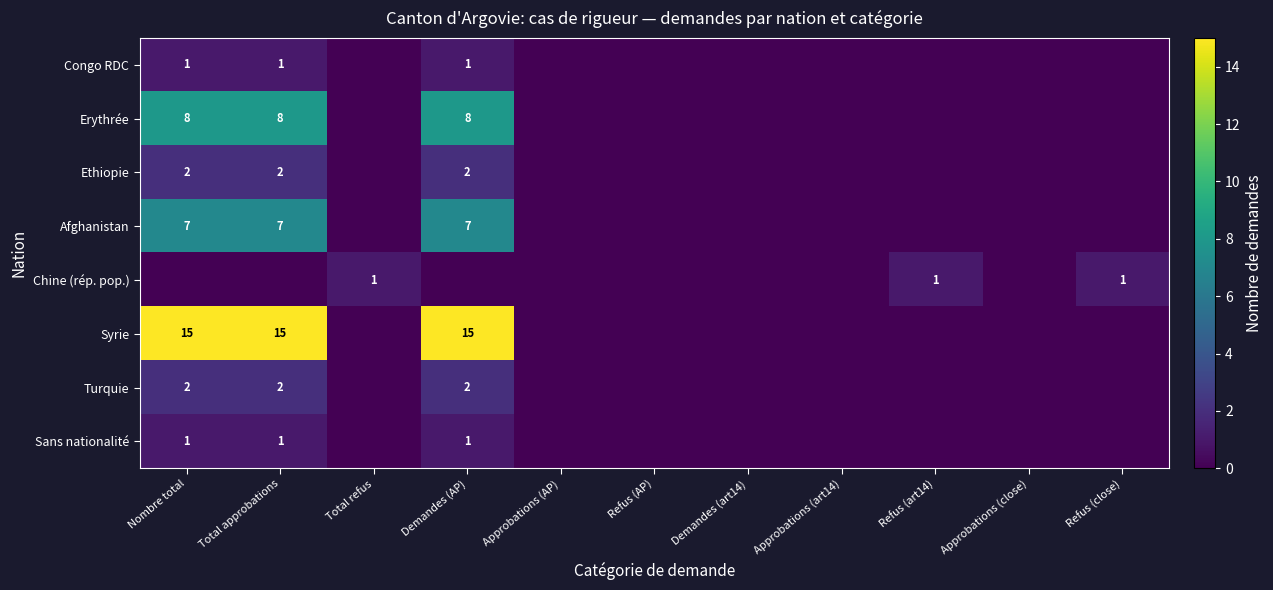

The Turquie series shows 1 at Total approbations. True or false?

False